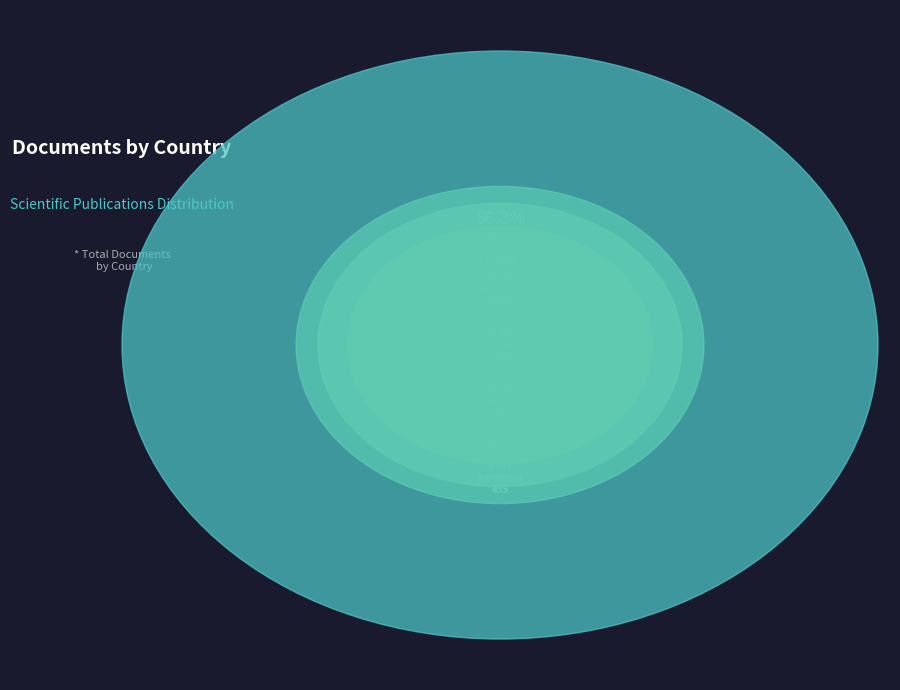

To the nearest percent, what is the average slice percentage?

17%